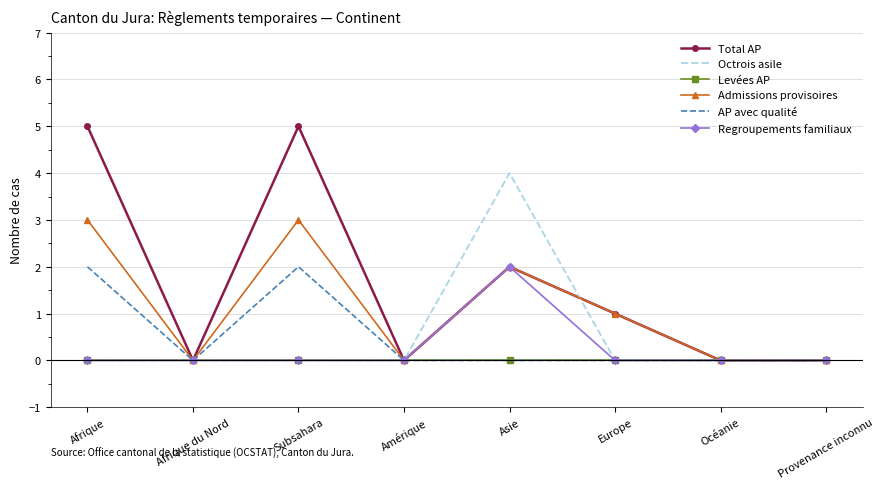

The Octrois asile series shows 2 at Afrique. True or false?

False